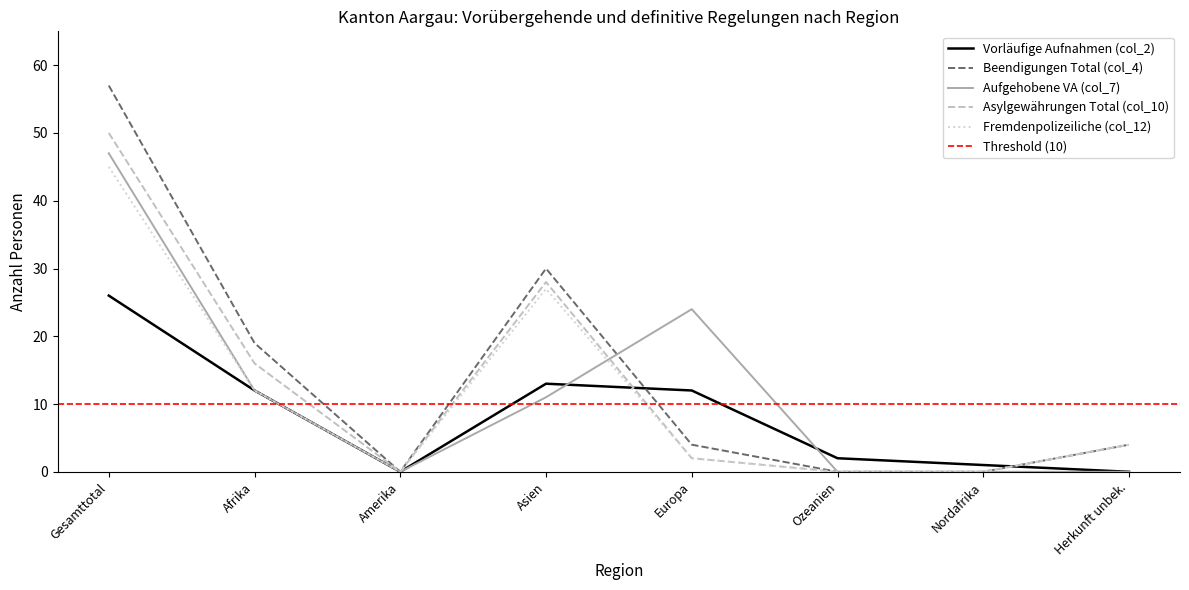

Between Herkunft unbek. and Gesamttotal, which is larger?

Gesamttotal